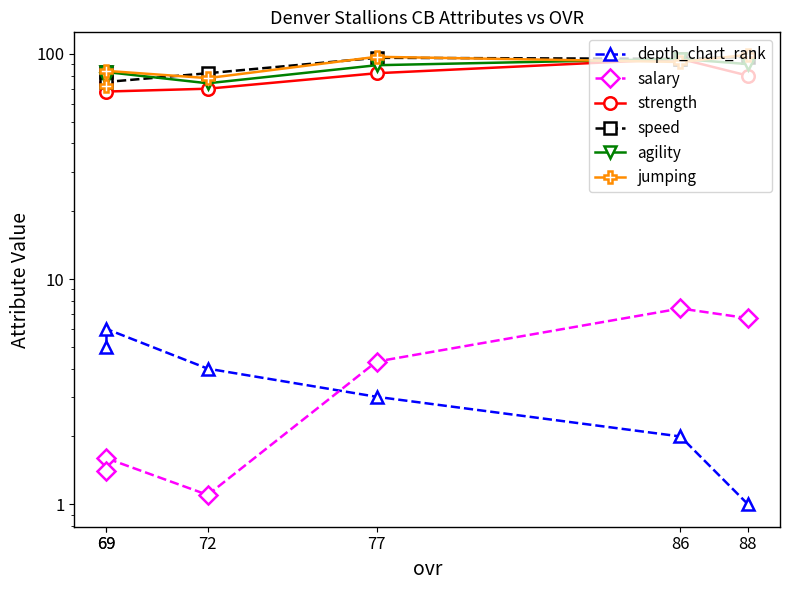

What is the lowest value of the salary series?

1.1